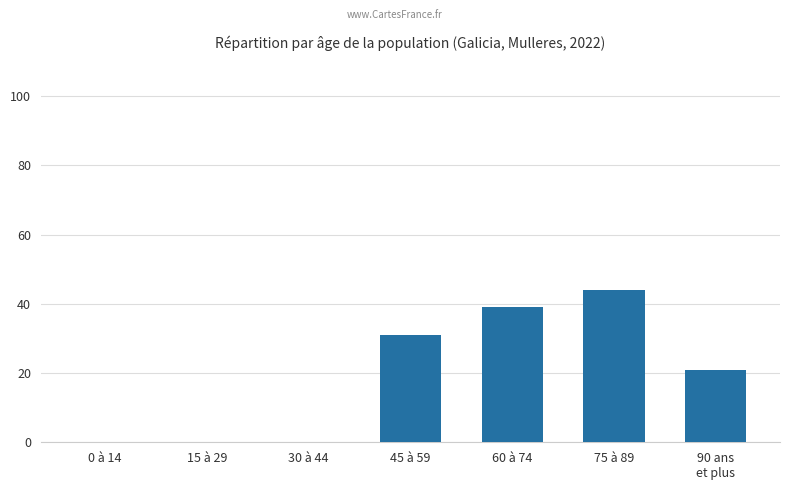

What is the sum of all values?

135